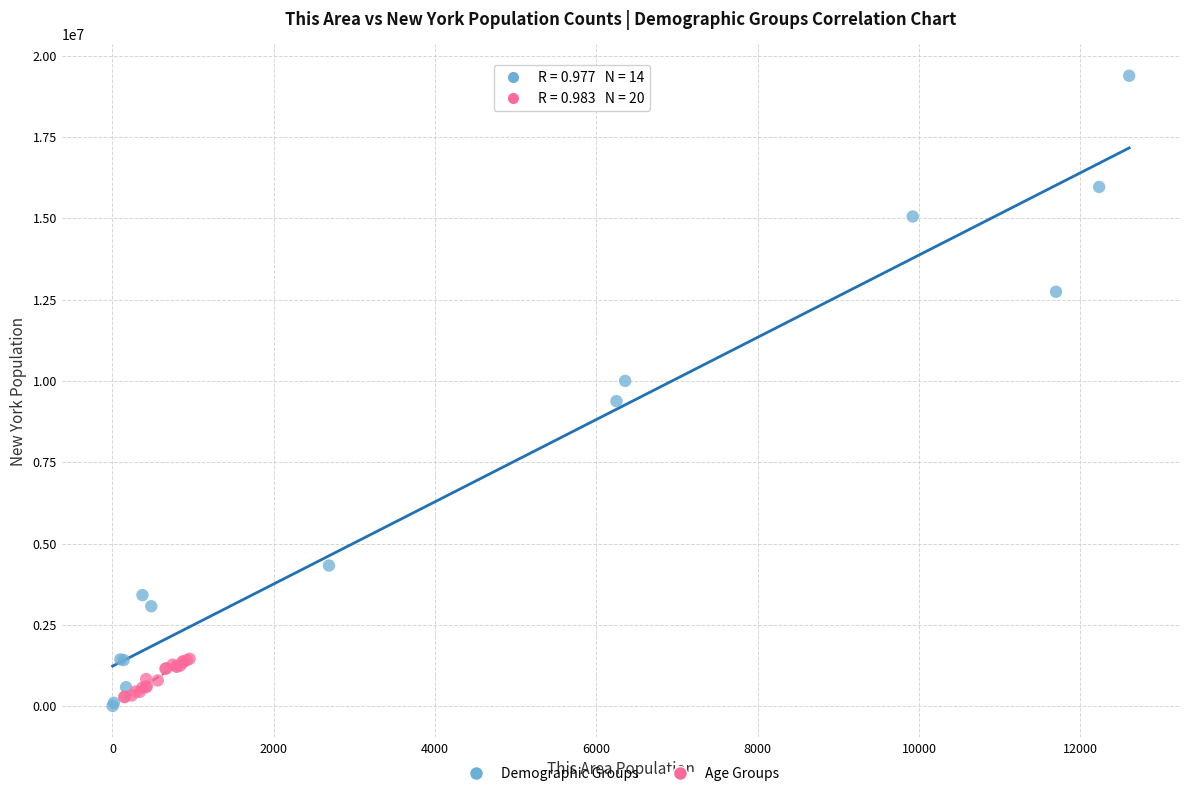

Which series has the widest spread of Y values?

Demographic Groups